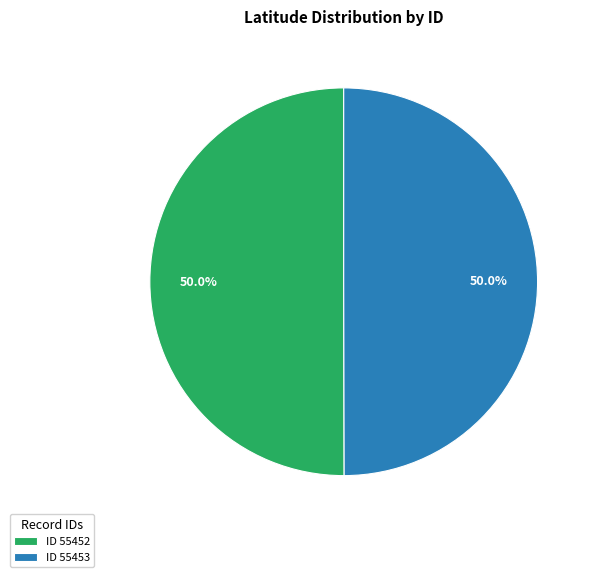

Approximately how many times larger is the value at ID 55453 compared to ID 55452?

1.0